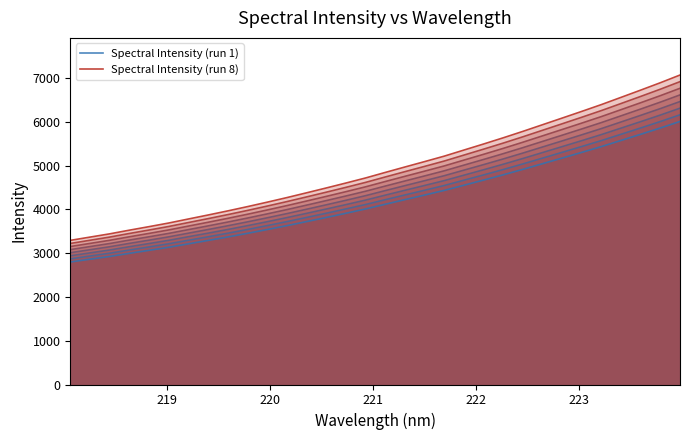

How many data points in Spectral Intensity (run 8) are less than 4844?

16